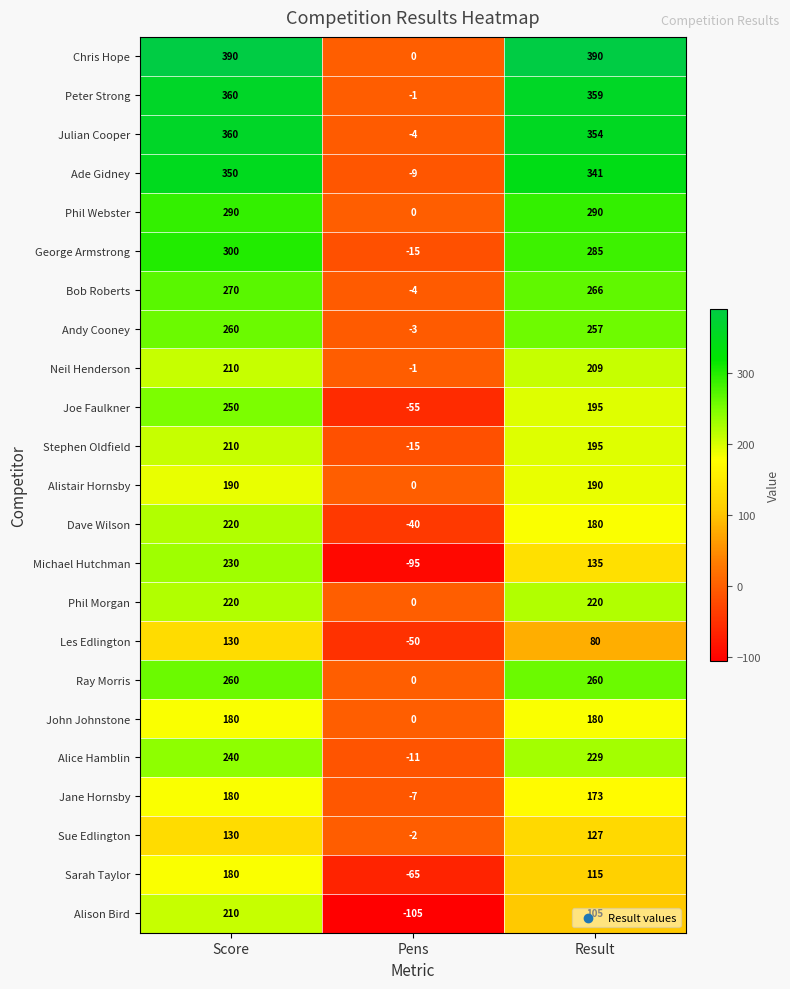

Where does the Stephen Oldfield series first go above 195?

Score